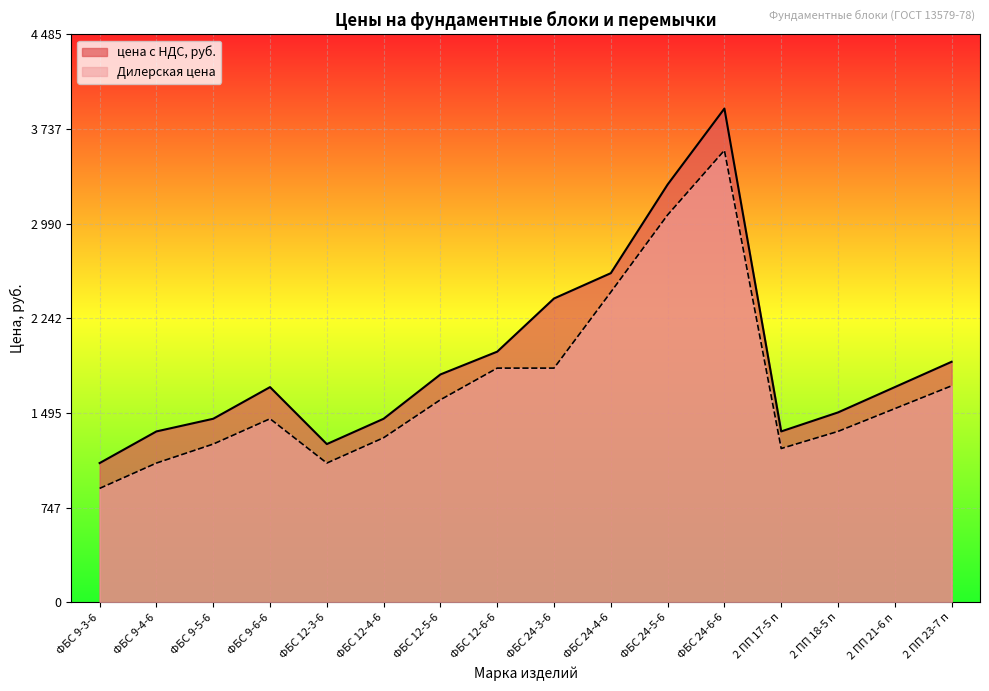

What is the value of the Дилерская цена point at the 10th from the left?

2450